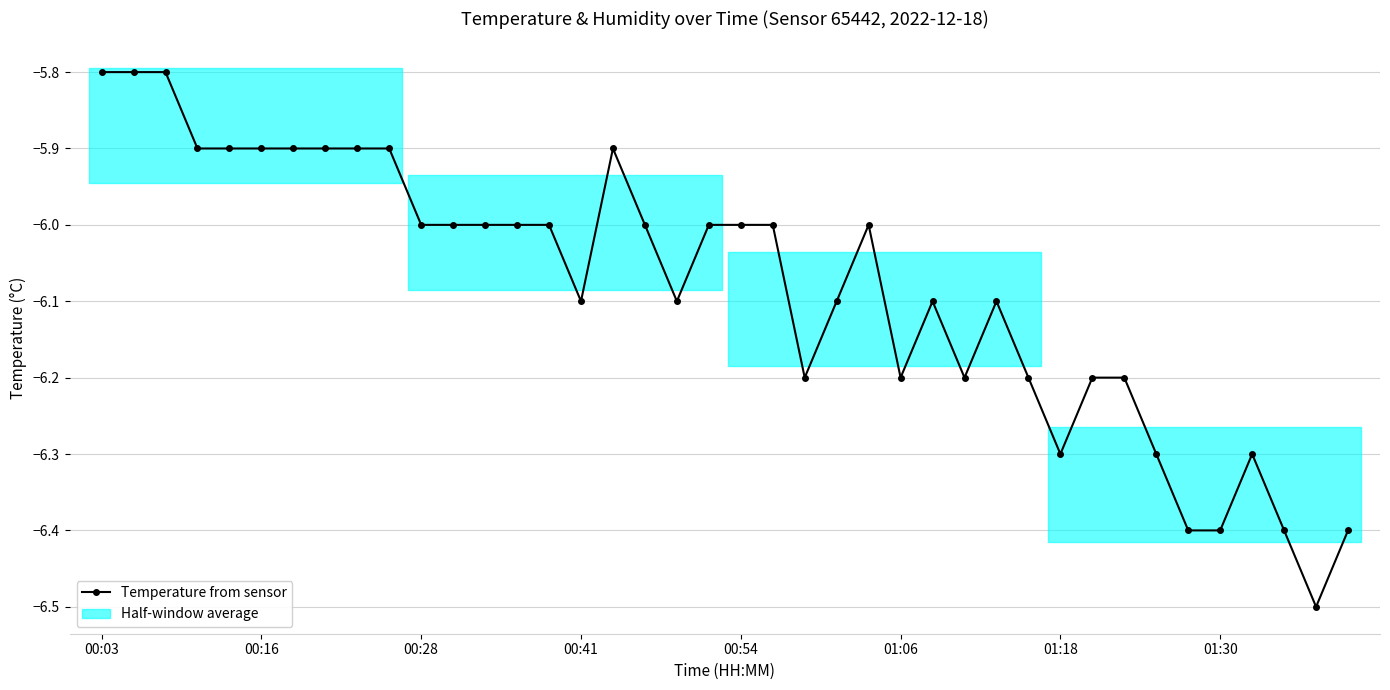

Count the number of data series in this chart.

1